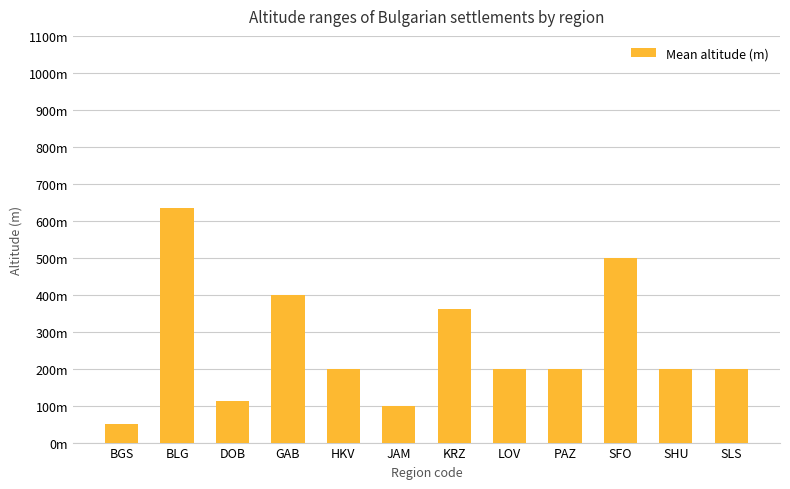

Does the chart contain stacked bars?

No